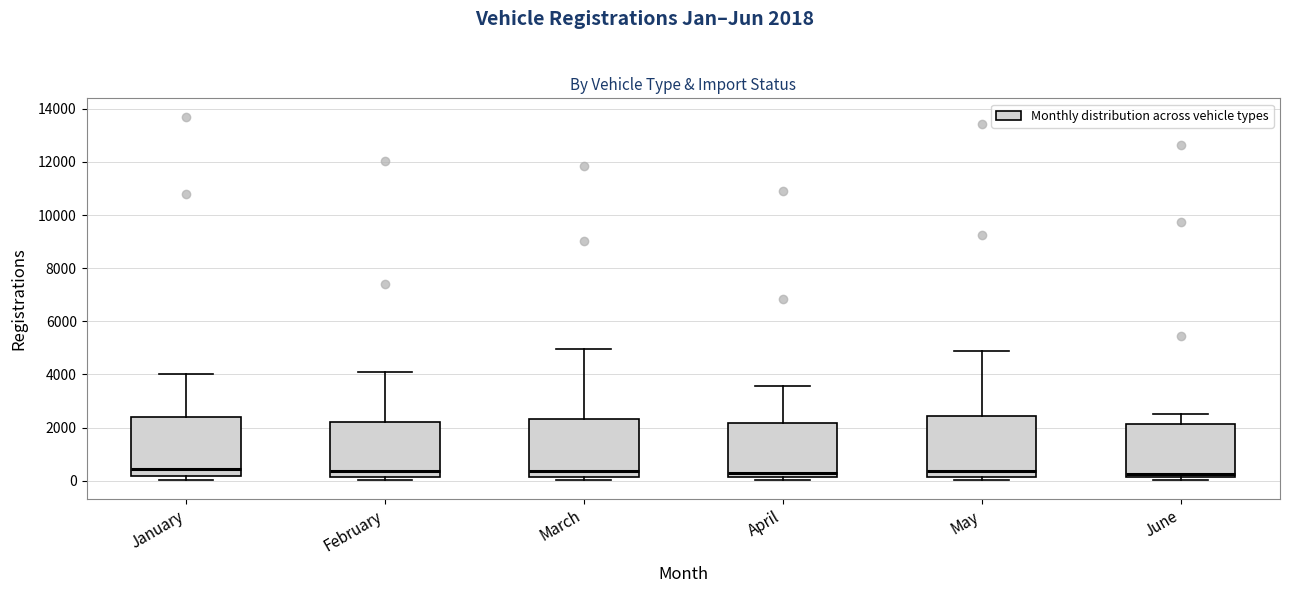

Where does the upper whisker of the box for February end on the y-axis? The values are not printed on the chart, so give them approximately, as read against the axis.

4200